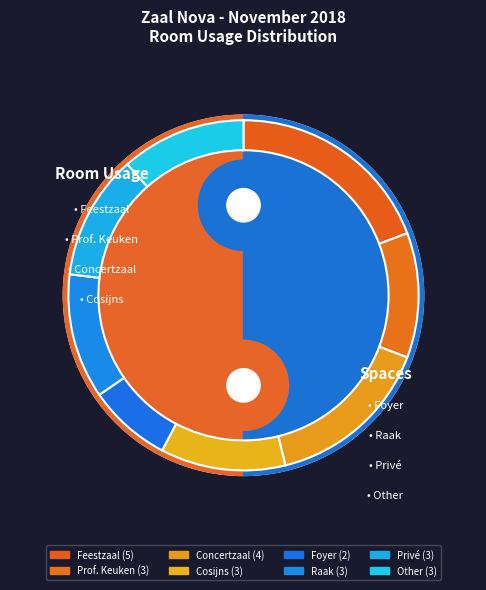

Which category has the smallest portion of the pie?

Foyer